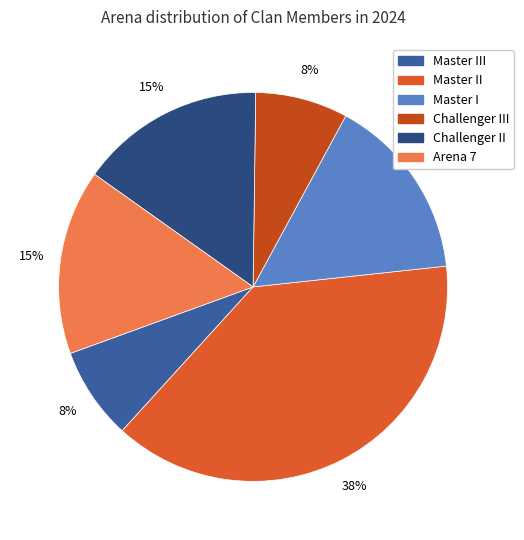

How many segments does this pie chart have?

6